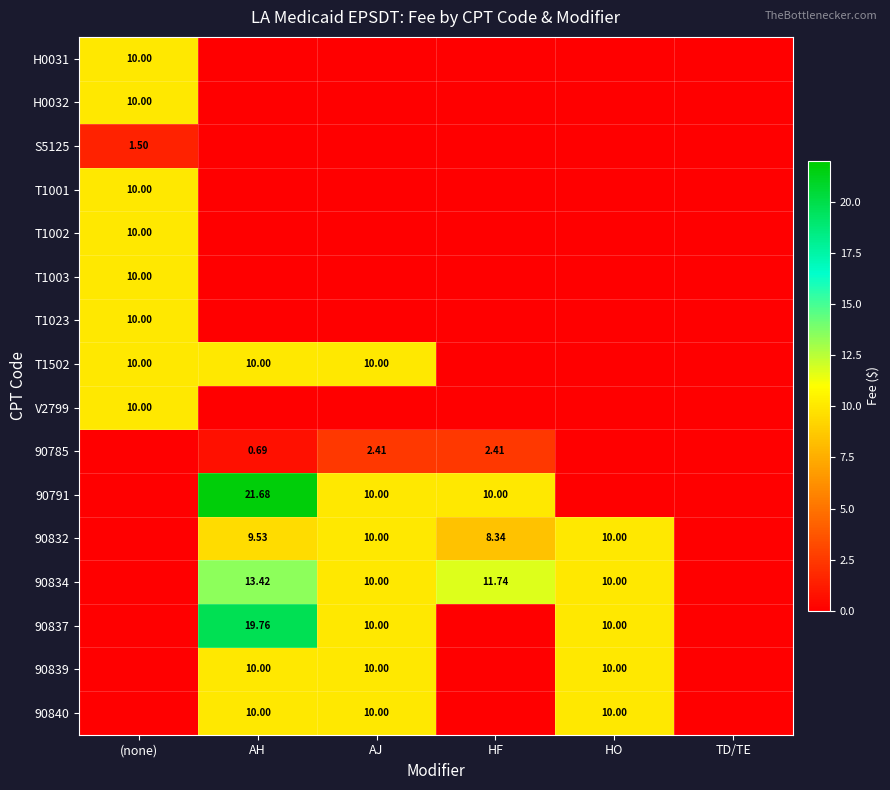

The H0031 series shows -5.8 at HO. True or false?

False